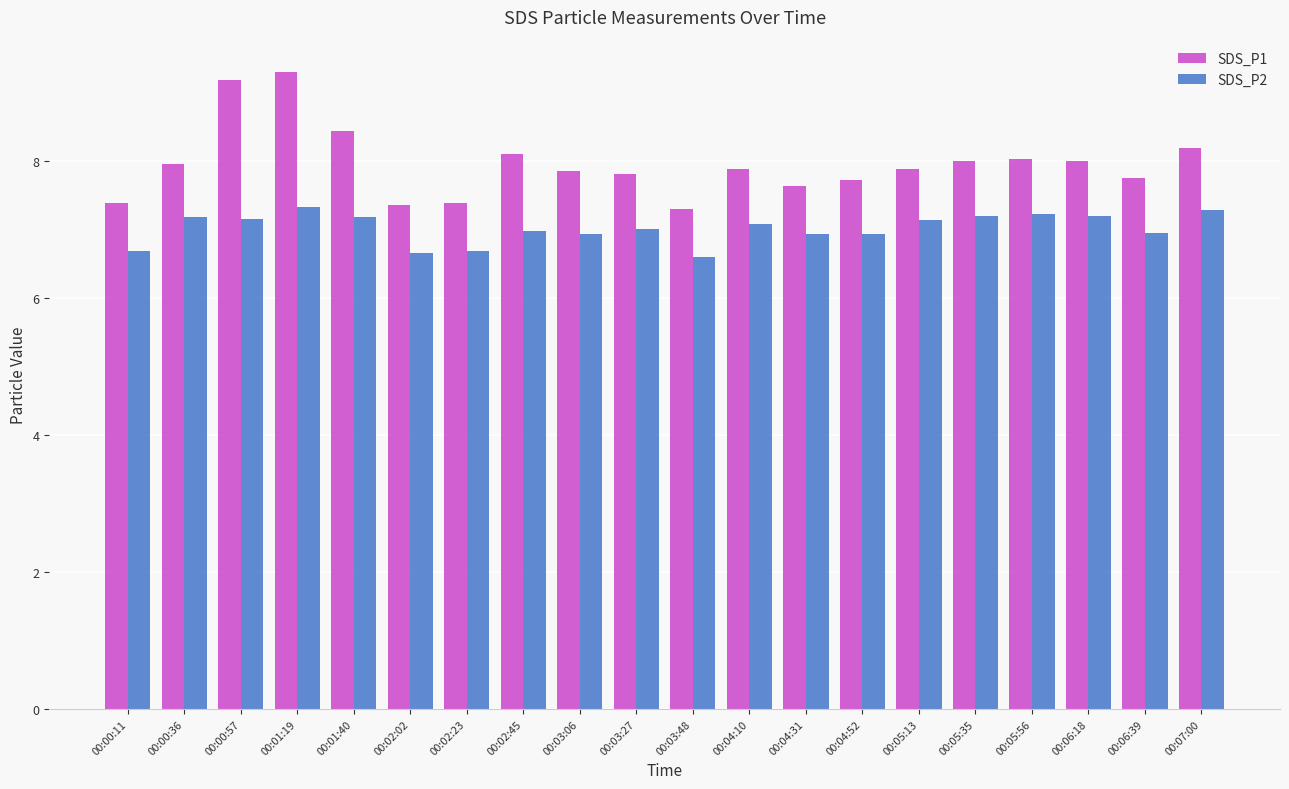

At 00:05:56, list the series in order from largest to smallest.

SDS_P1, SDS_P2